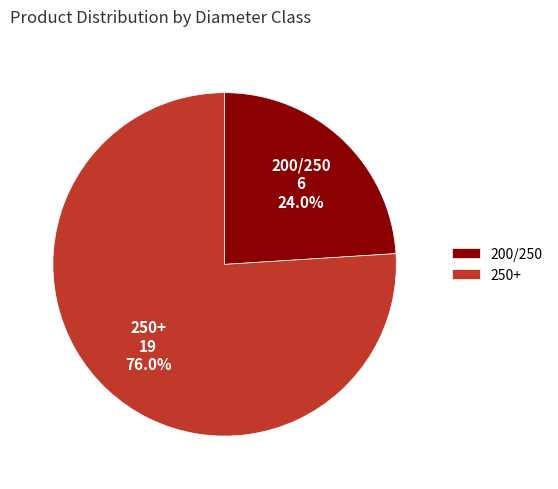

True or false: 200/250 accounts for 24% of the total.

True